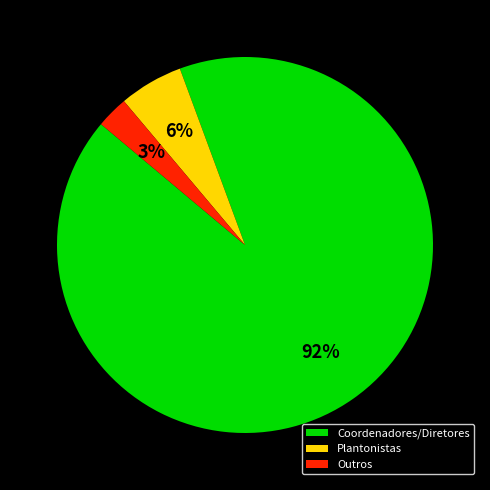

Is there a majority slice in this chart?

Yes